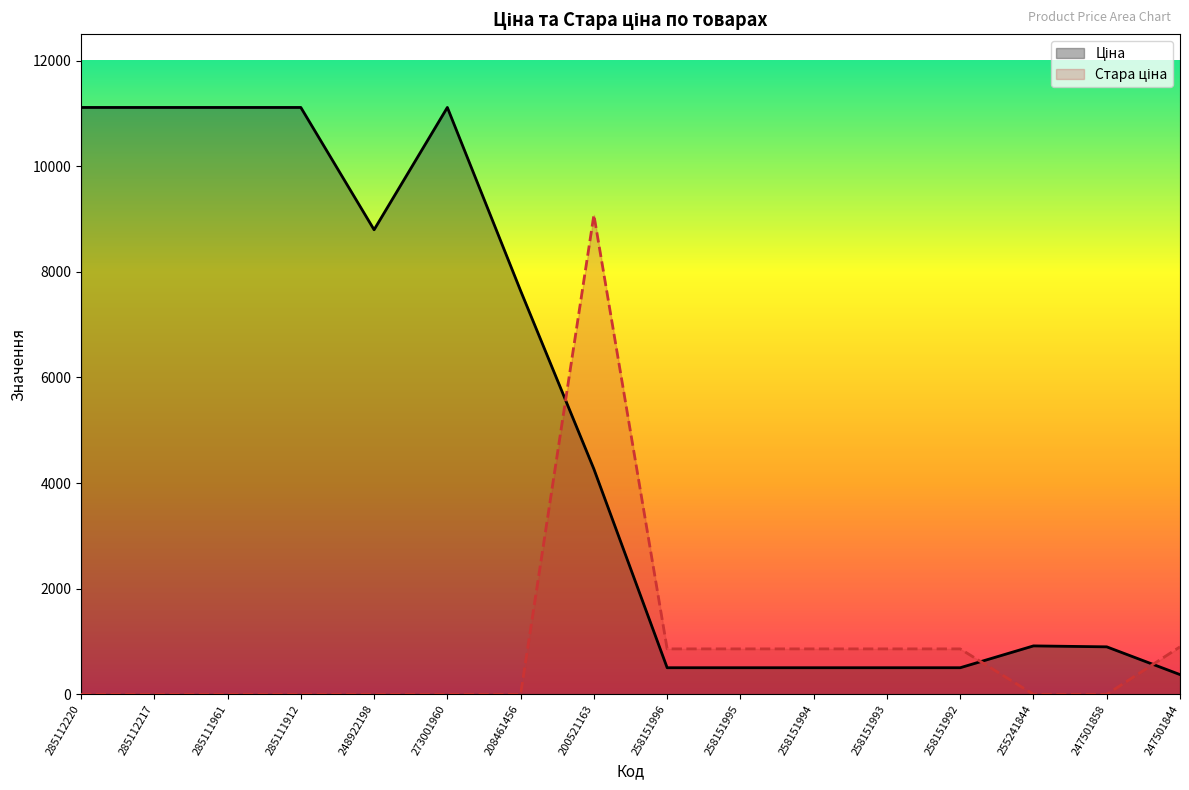

Which category has the highest value in the Ціна series?

285112220